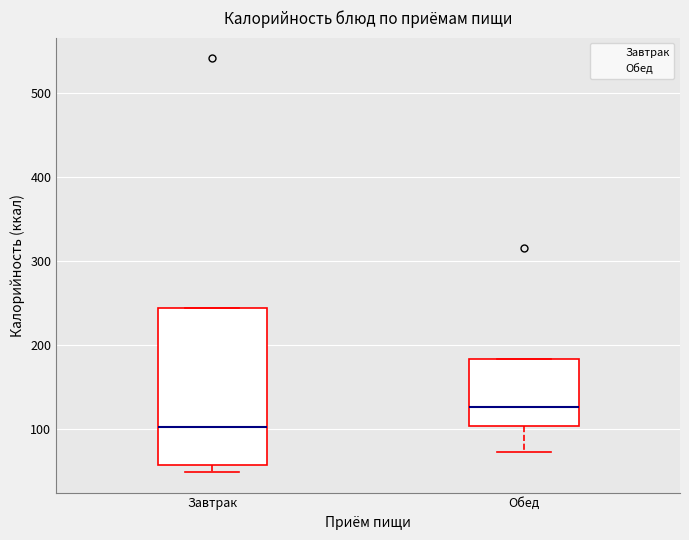

Reading left to right, read every box against the y-axis: the position of its median line, the range the box covers, and the ends of its whiskers. The values are not printed on the chart, so give them approximately, as read against the axis.

Завтрак: median 100, box 60 to 240, whiskers 50 to 240
Обед: median 130, box 100 to 180, whiskers 70 to 180